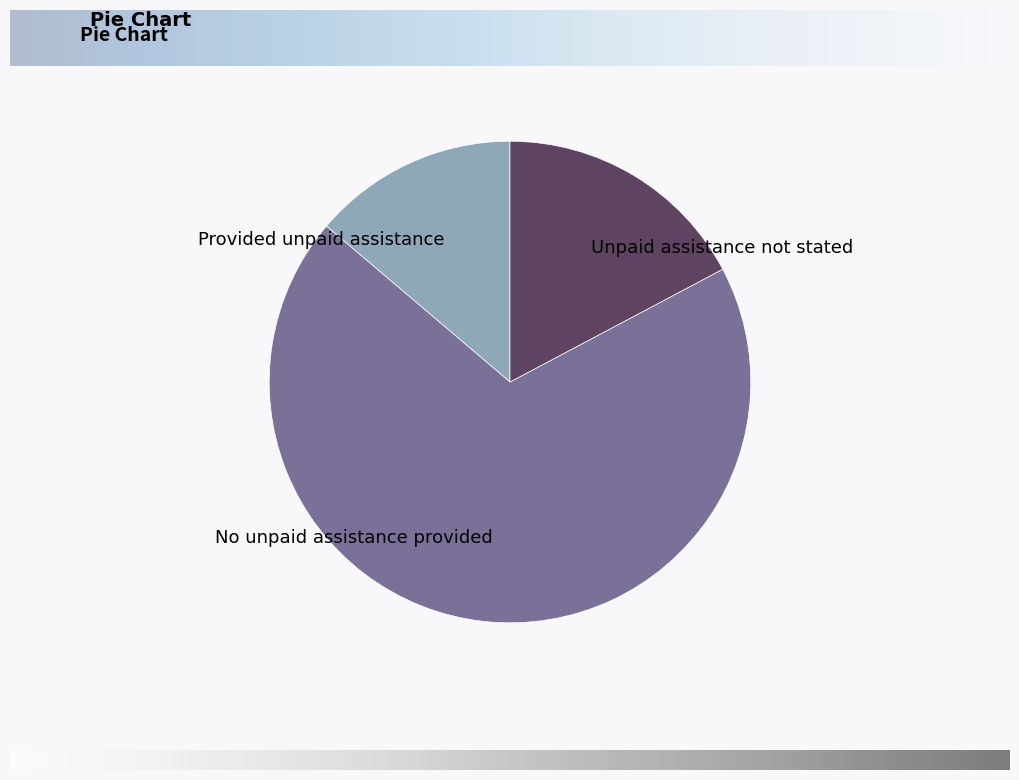

Is there any slice that represents more than half of the pie?

Yes